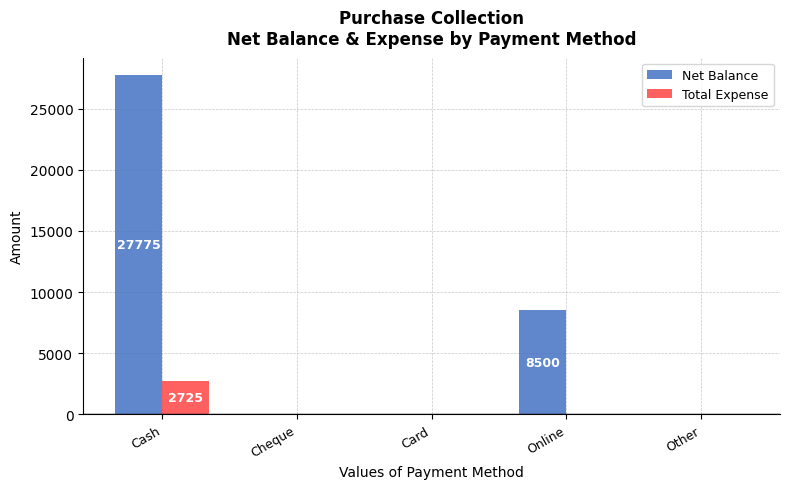

What is the sum of all Total Expense values?

2725